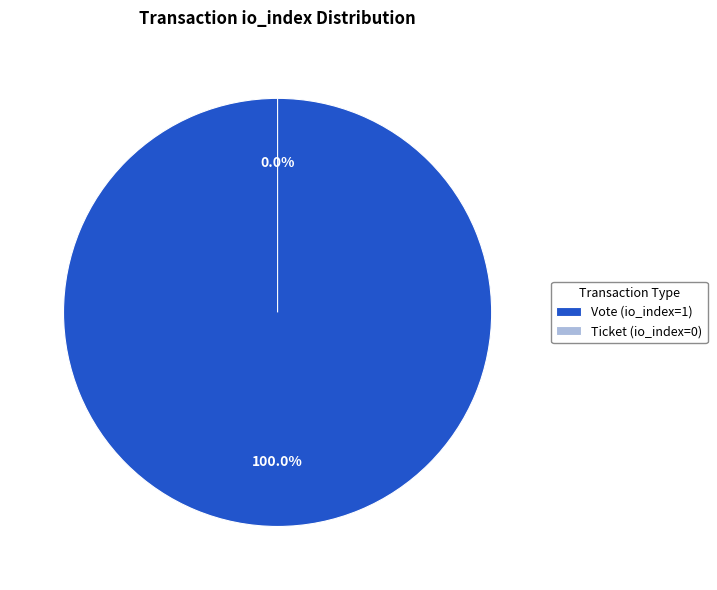

Is there a majority slice in this chart?

Yes